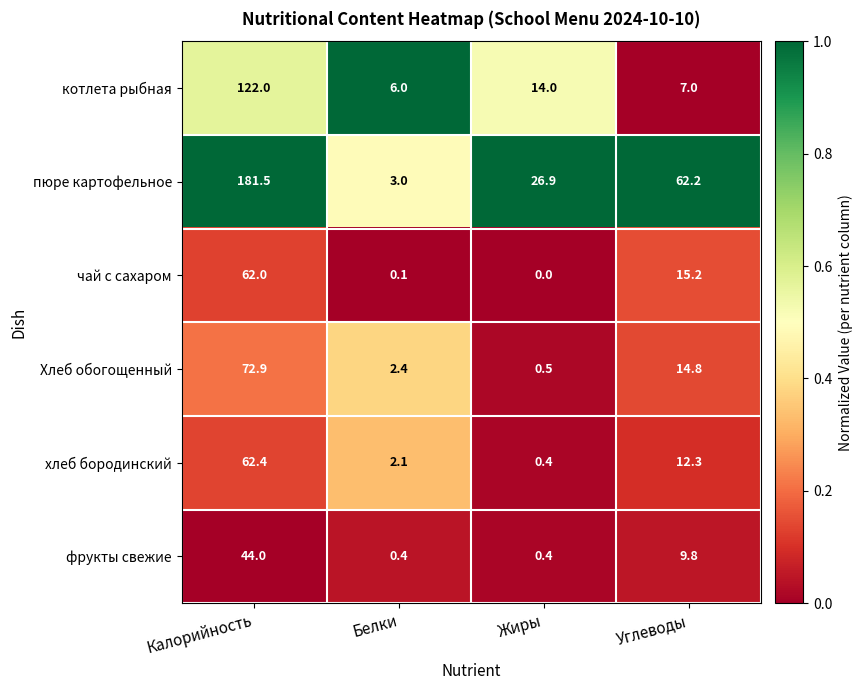

What is the greatest value displayed?

181.5